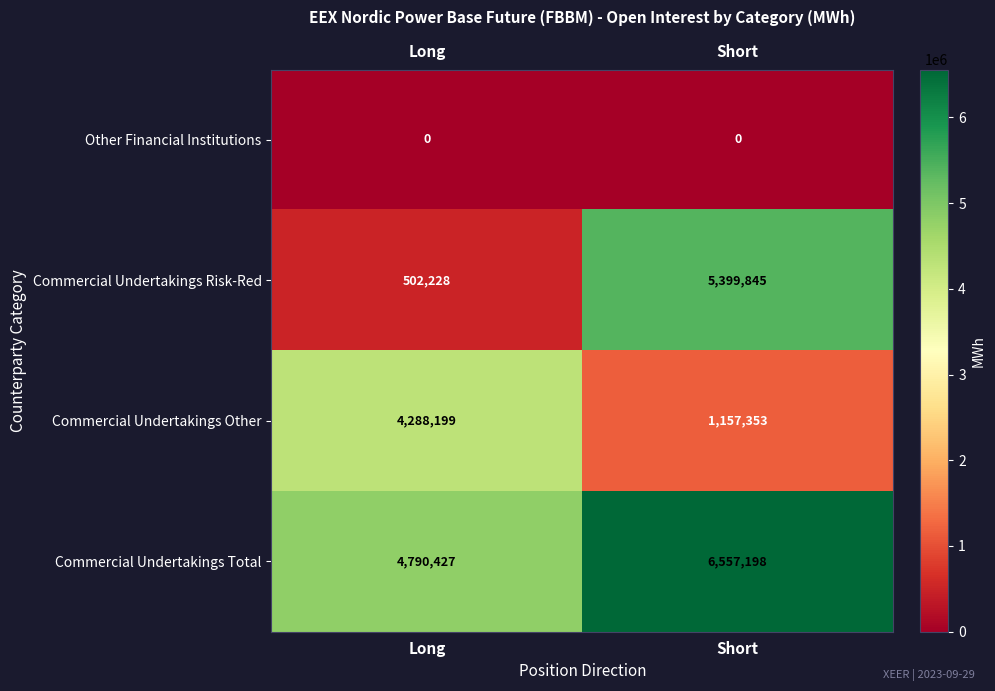

The Commercial Undertakings Total series shows 1753386 at Short. True or false?

False